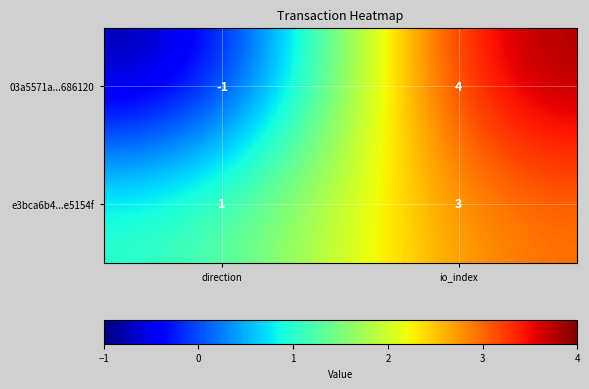

List the series in order of their peak value, lowest first.

e3bca6b4...e5154f, 03a5571a...686120